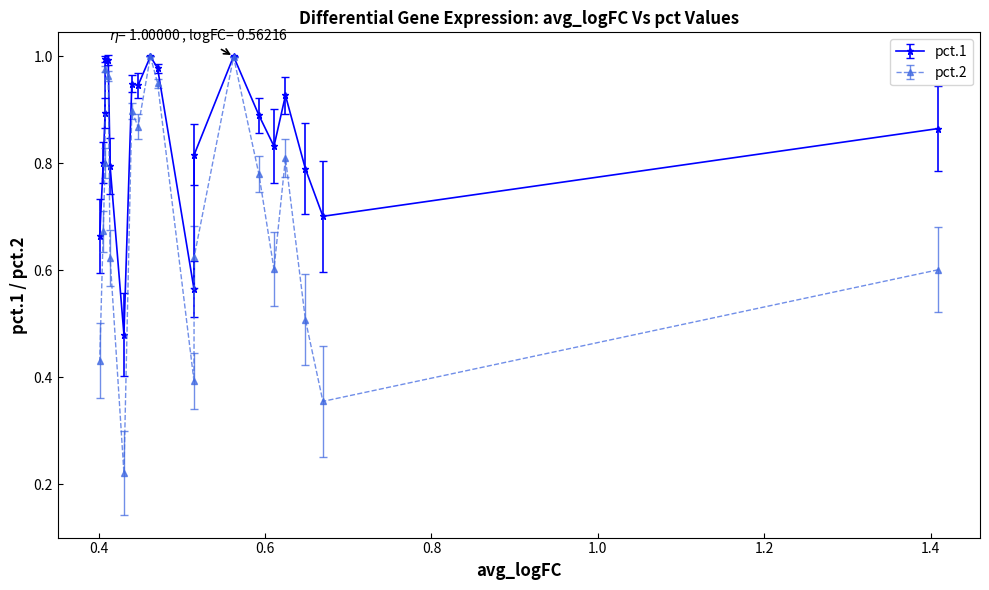

Which series has the largest range (max minus min)?

pct.2